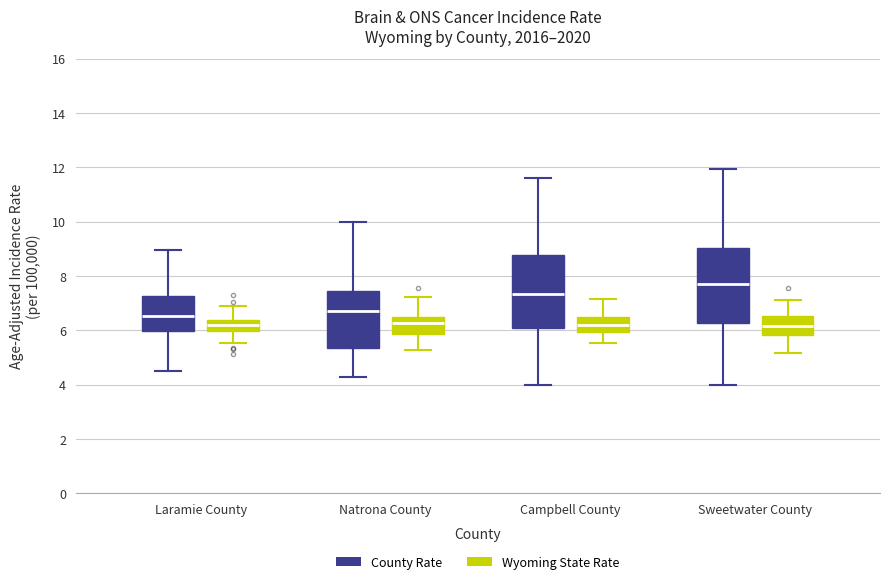

Where does the median line of the box for Campbell County (Wyoming State Rate) sit on the y-axis? The values are not printed on the chart, so give them approximately, as read against the axis.

6.2